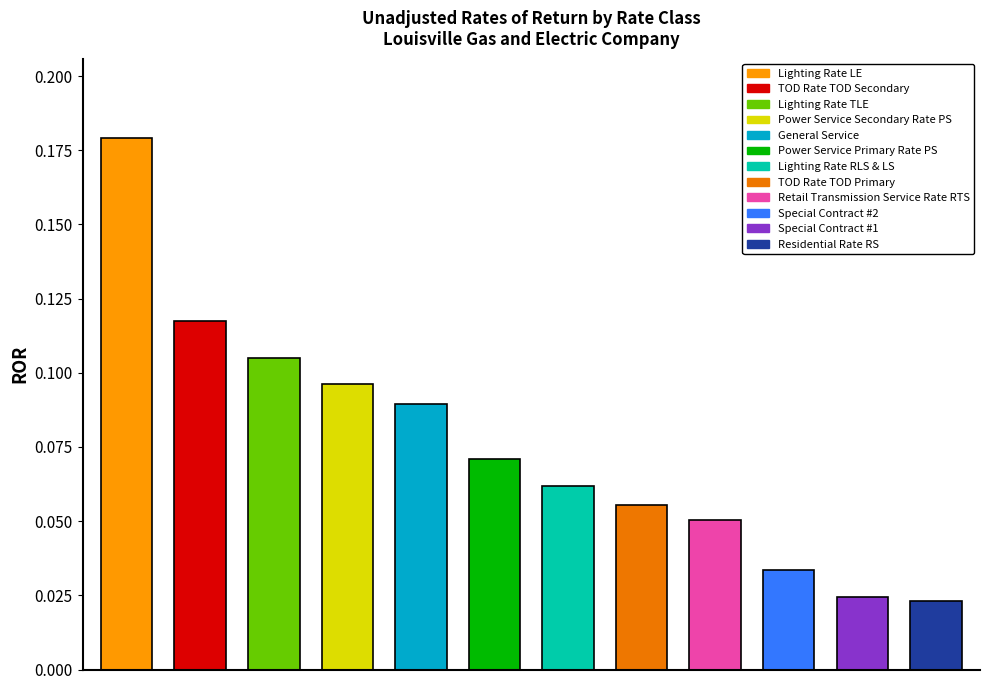

What is the sum of the values at Lighting Rate TLE and Power Service Secondary Rate PS?

0.2